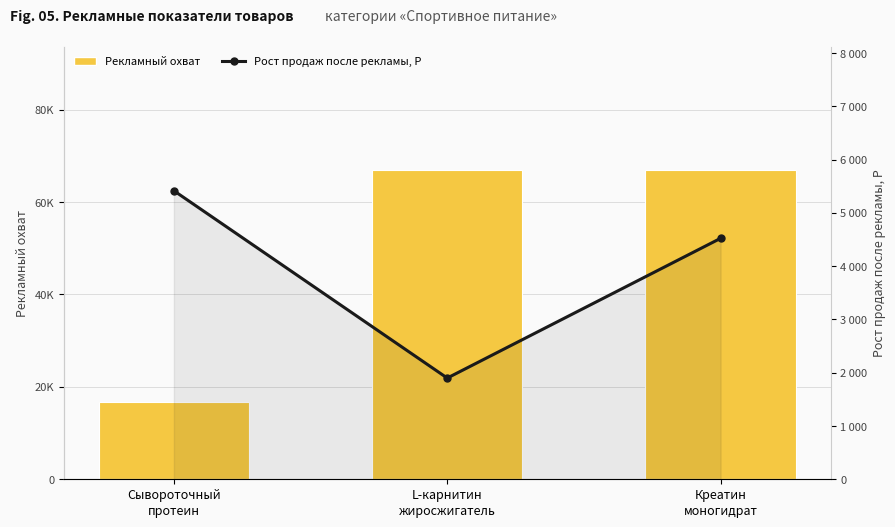

True or false: Рост продаж после рекламы, Р has a value of 2780 at Сывороточный
протеин.

False